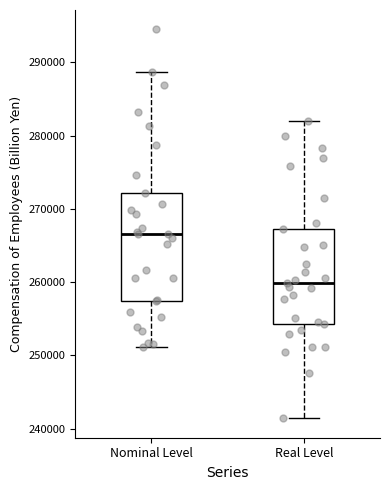

Where is the upper edge of the box for Nominal Level on the y-axis? The values are not printed on the chart, so give them approximately, as read against the axis.

272000